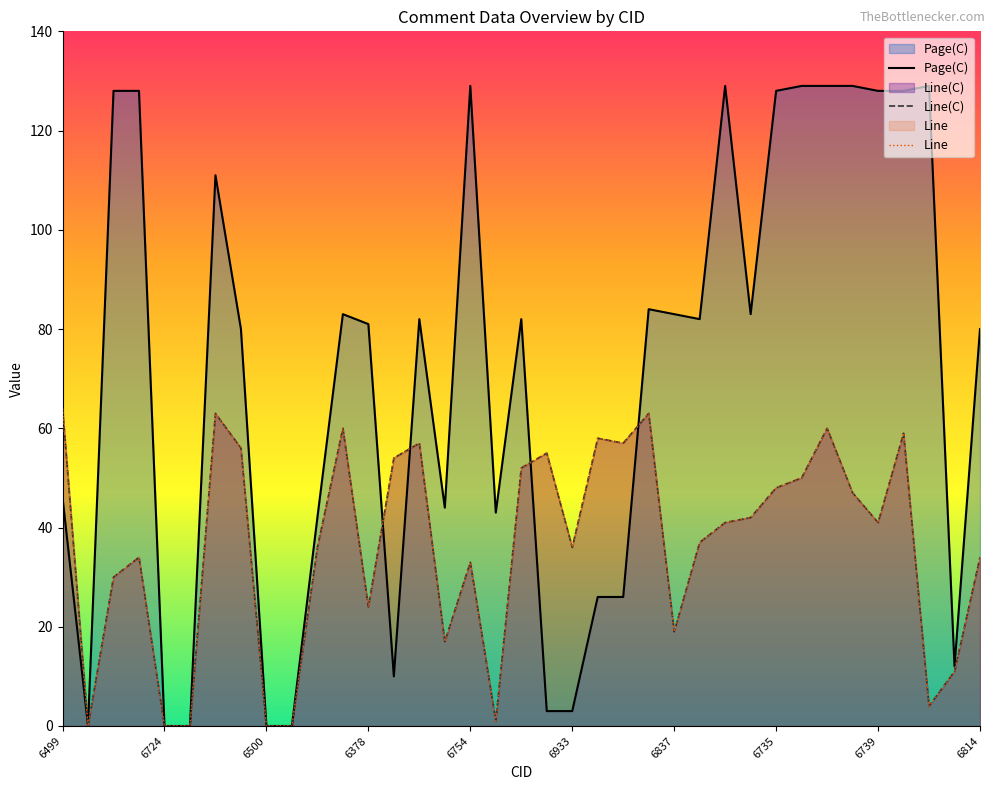

At how many categories does at least one series exceed 60?

23